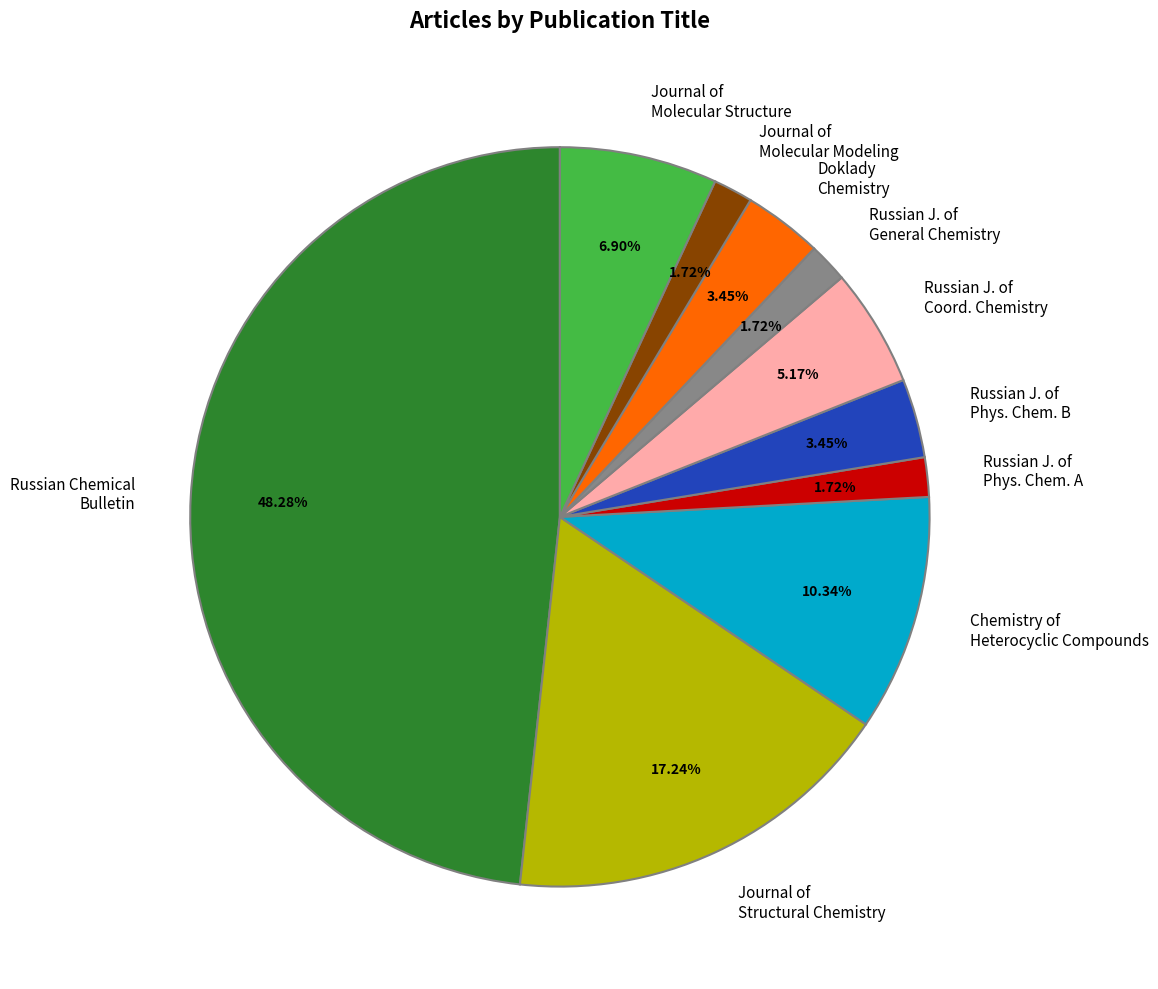

What is the largest slice in the pie chart?

Russian Chemical Bulletin